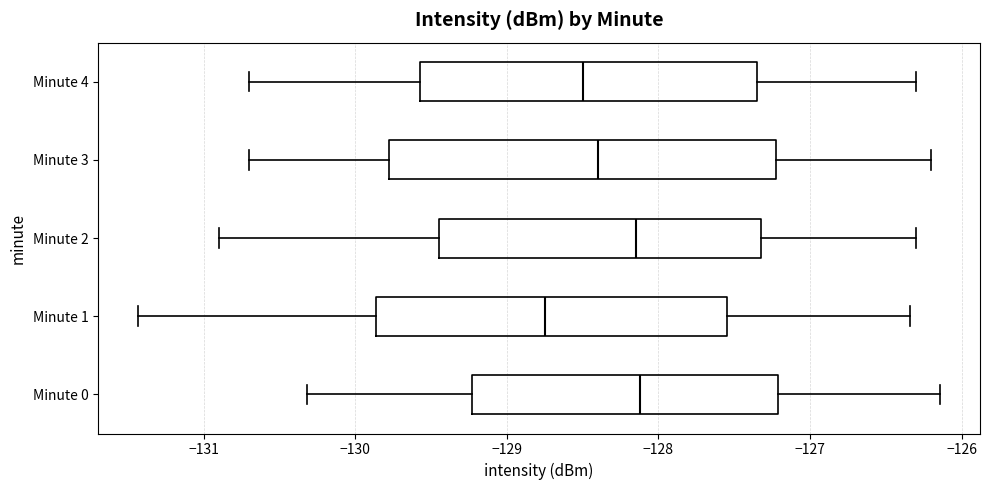

Reading bottom to top, read every box against the x-axis: the position of its median line, the range the box covers, and the ends of its whiskers. The values are not printed on the chart, so give them approximately, as read against the axis.

Minute 0: median -128.1, box -129.2 to -127.2, whiskers -130.3 to -126.1
Minute 1: median -128.7, box -129.9 to -127.5, whiskers -131.4 to -126.3
Minute 2: median -128.1, box -129.4 to -127.3, whiskers -130.9 to -126.3
Minute 3: median -128.4, box -129.8 to -127.2, whiskers -130.7 to -126.2
Minute 4: median -128.5, box -129.6 to -127.3, whiskers -130.7 to -126.3